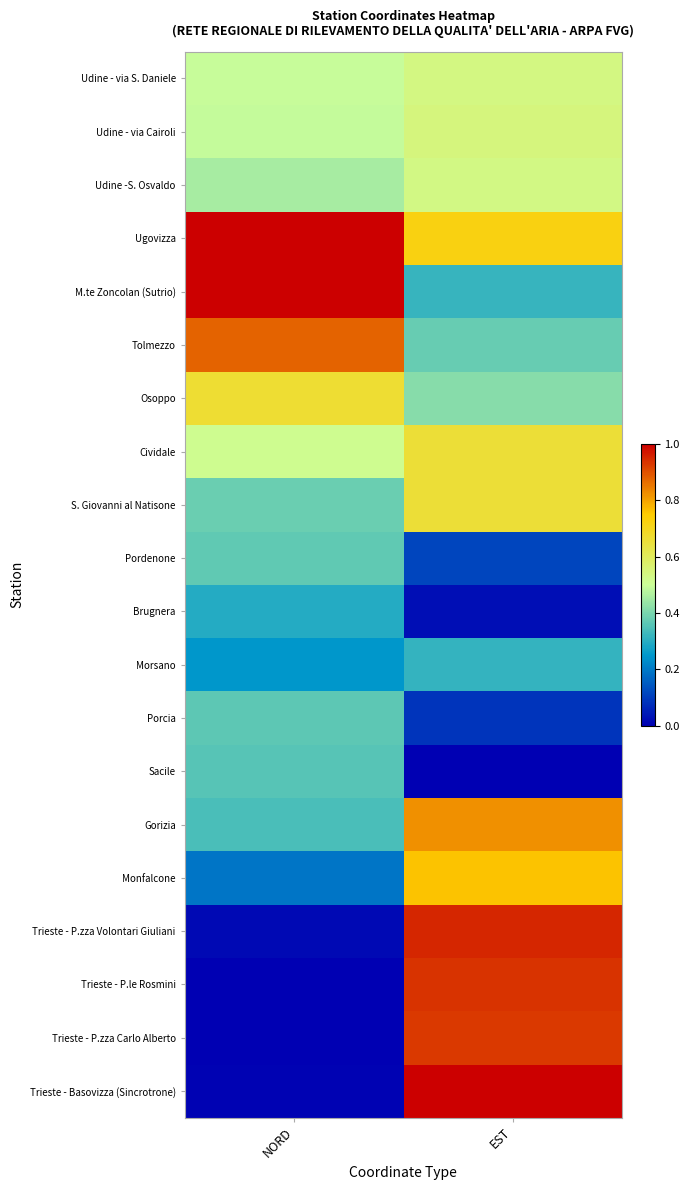

How many series are shown in this chart?

20